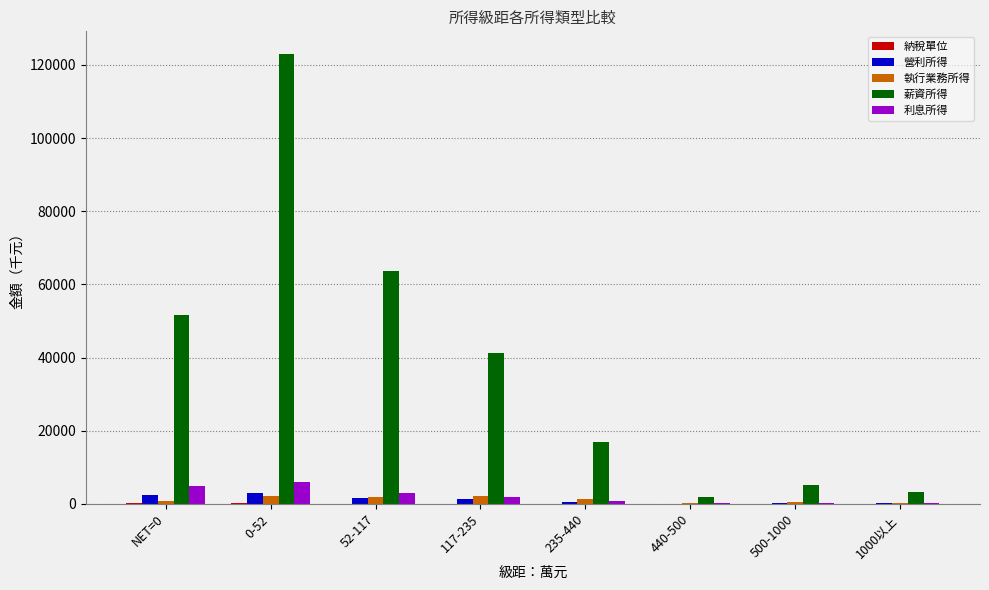

Count the number of data series in this chart.

5